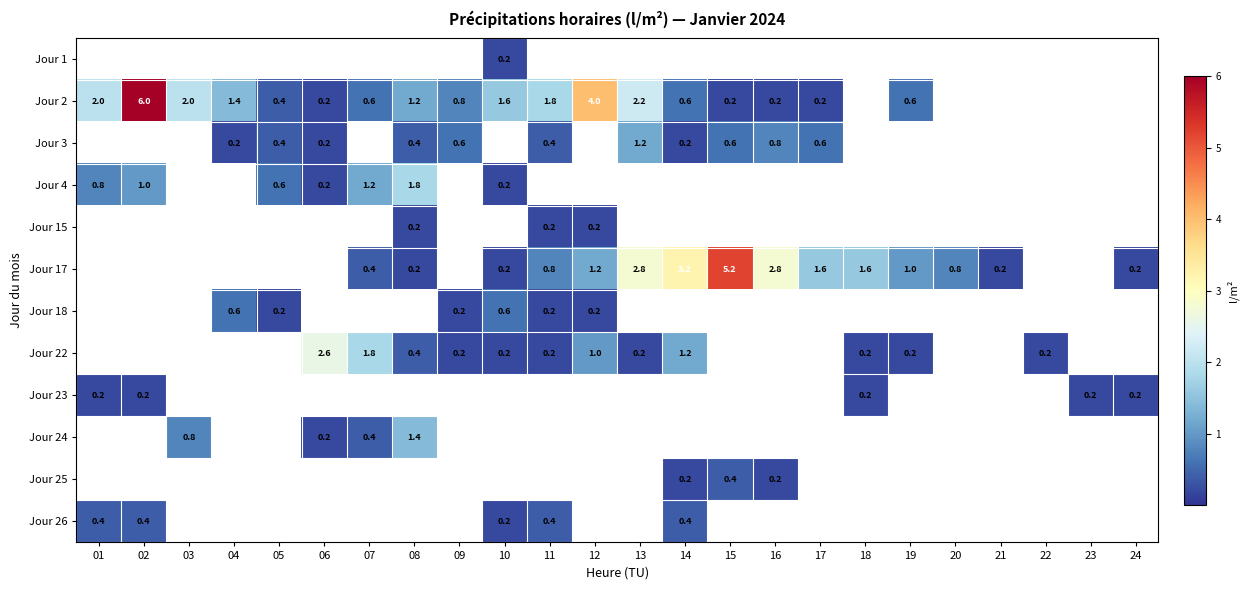

The value of Jour 3 at 13 is 1.2. True or false?

True